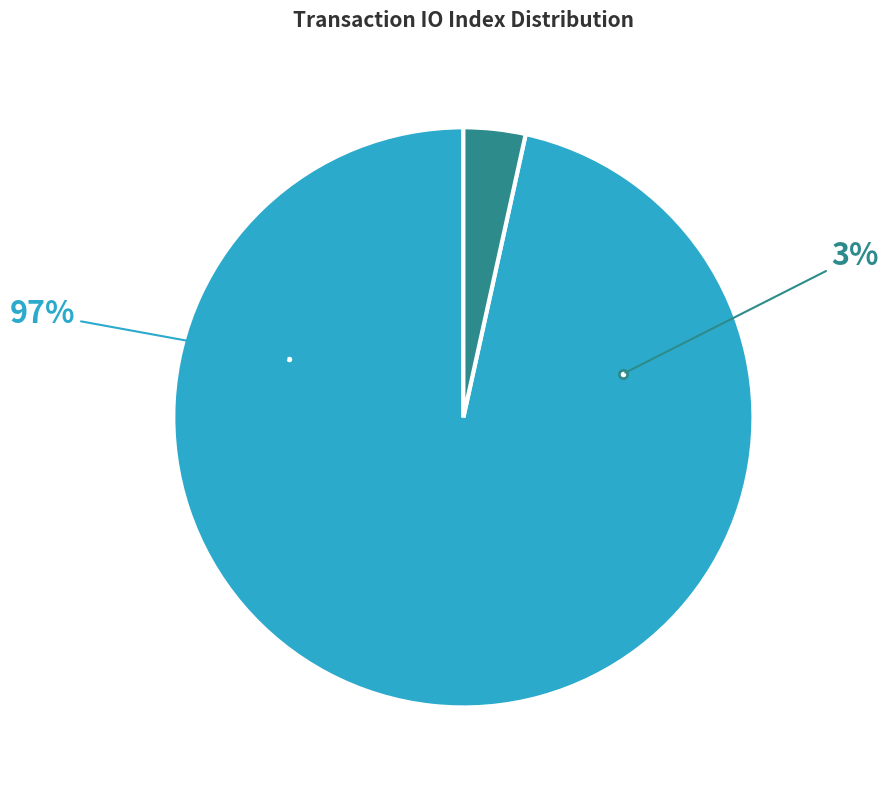

The Regular (io_index=56) slice represents 97% of the pie. True or false?

True